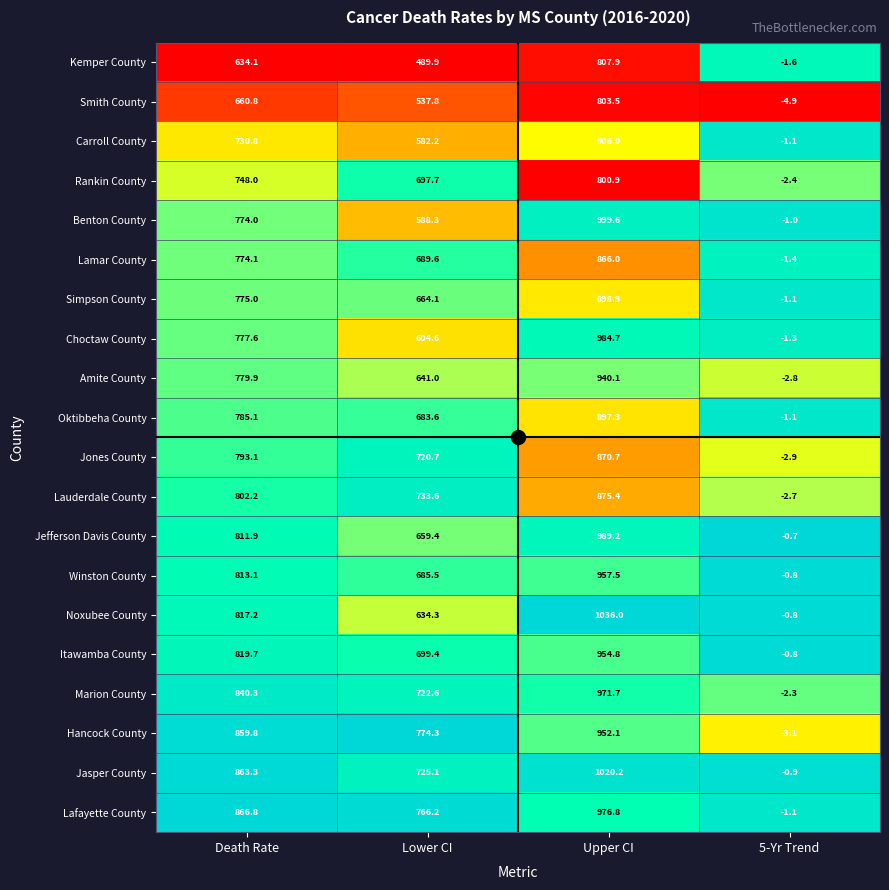

Which series has the widest spread of values?

Noxubee County